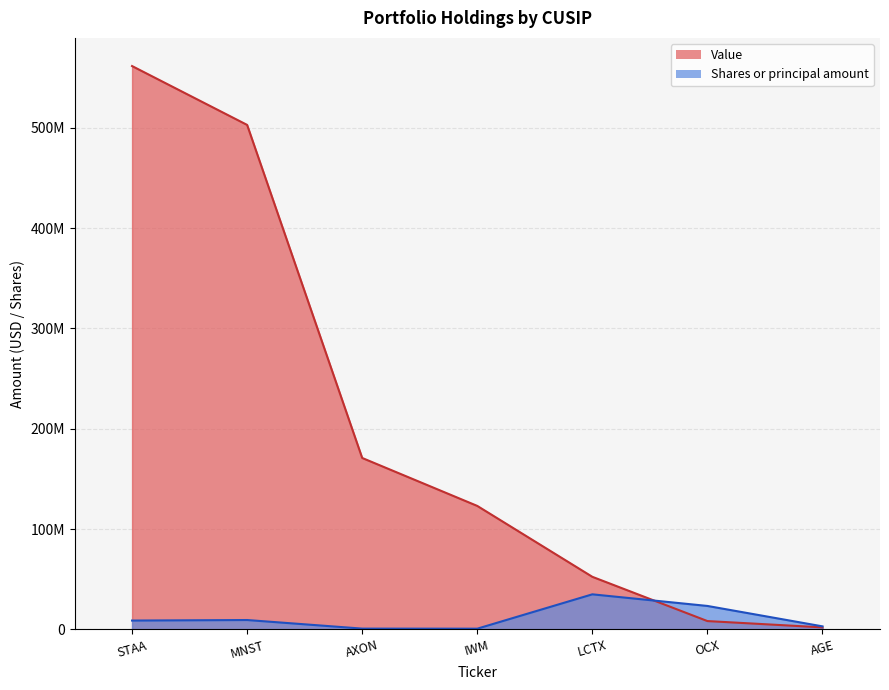

How many values in the Shares or principal amount series are below 8783082?

3